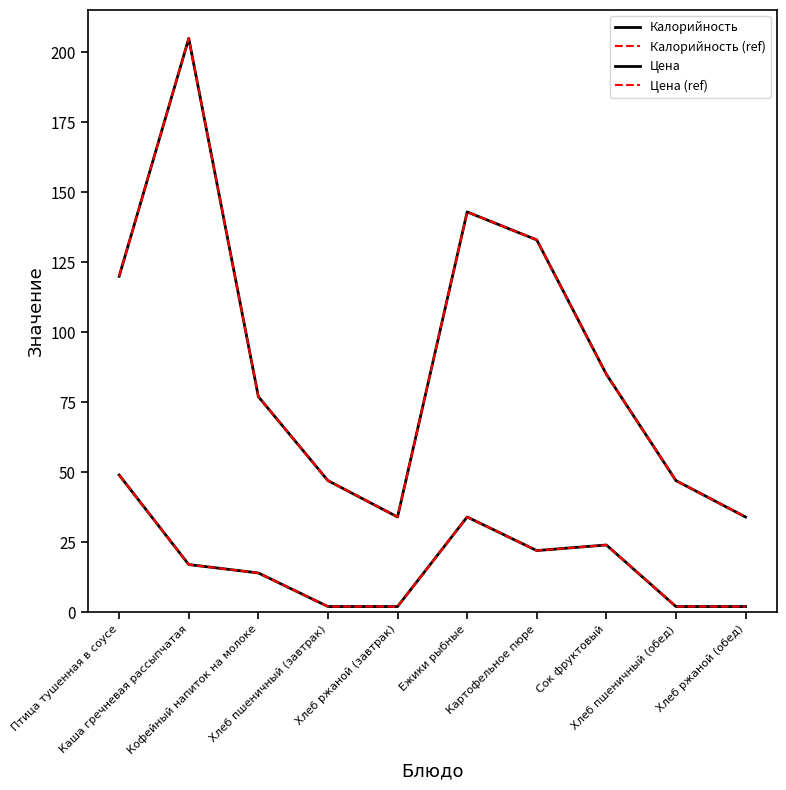

True or false: Цена (ref) has a value of 49 at Птица тушенная в соусе.

True